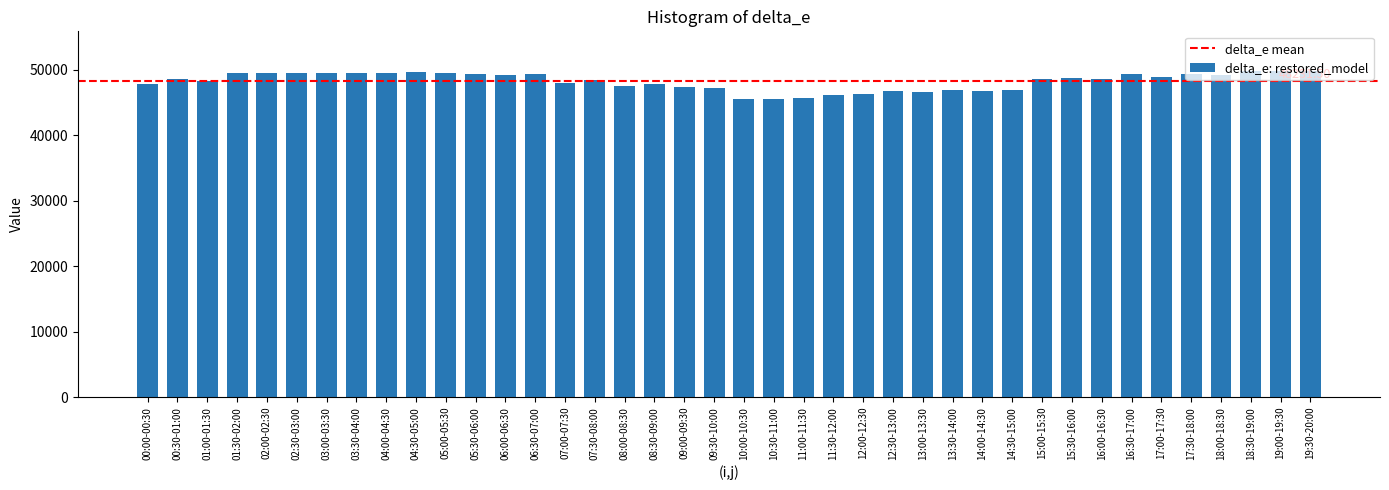

What is the average value?

48232